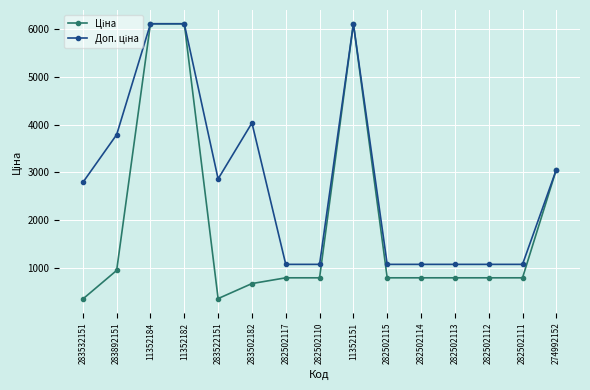

How many distinct data groups are displayed?

2